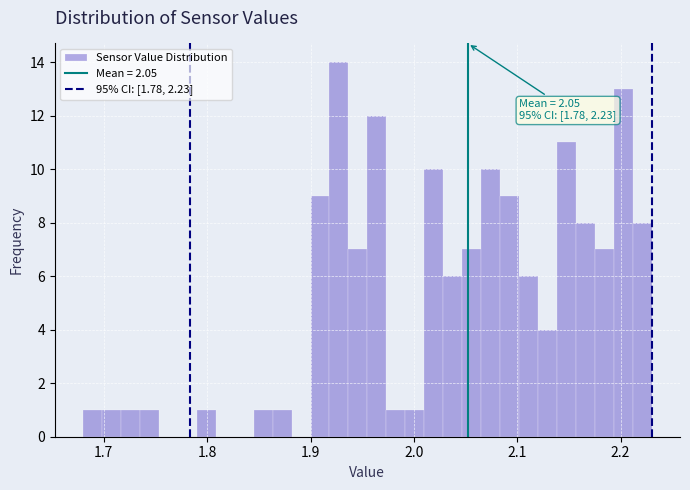

Around what value on the x-axis is the tallest bar? Give the approximate position of its centre, as read against the axis.

1.93